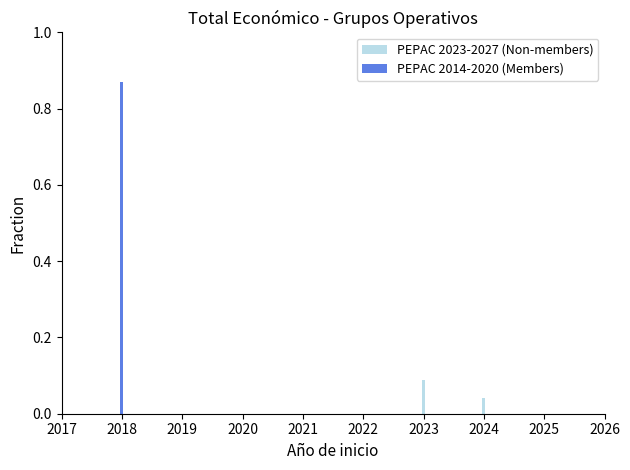

What are all the series names shown in the legend?

PEPAC 2023-2027 (Non-members), PEPAC 2014-2020 (Members)